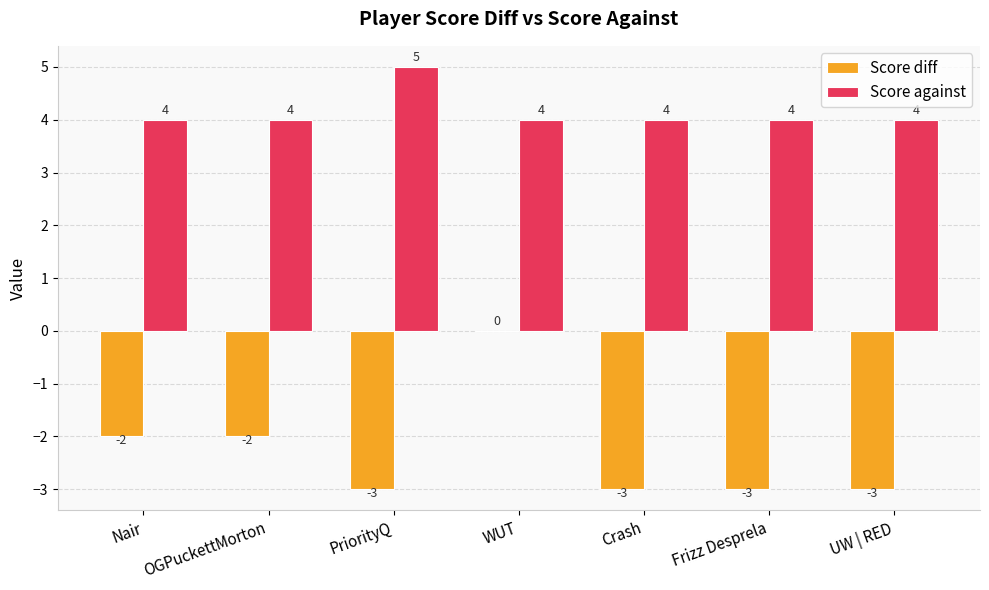

The value of Score against at PriorityQ is 5. True or false?

True